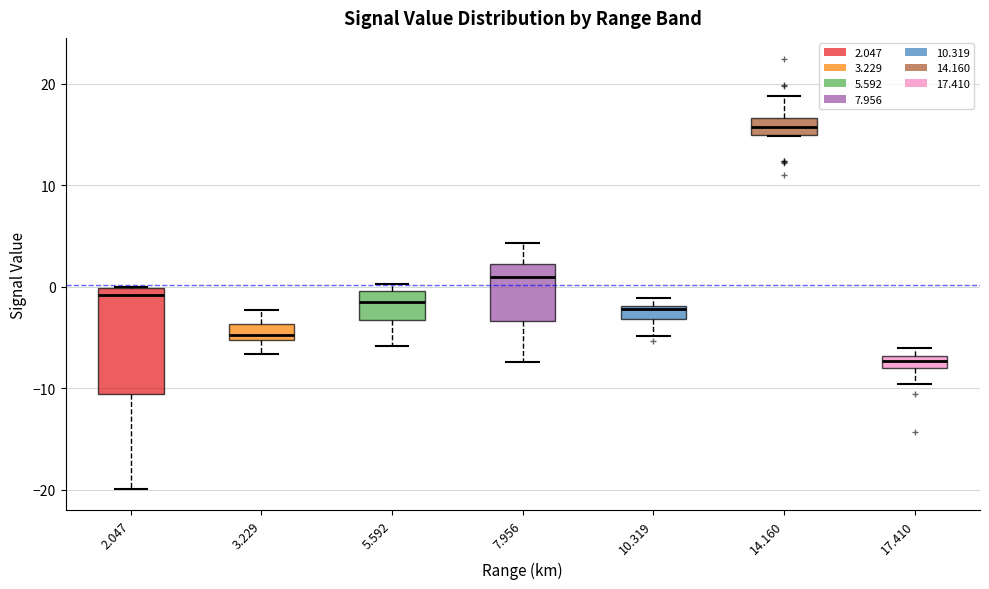

Where does the lower whisker of the box at x = 17.410 end on the y-axis? The values are not printed on the chart, so give them approximately, as read against the axis.

-10